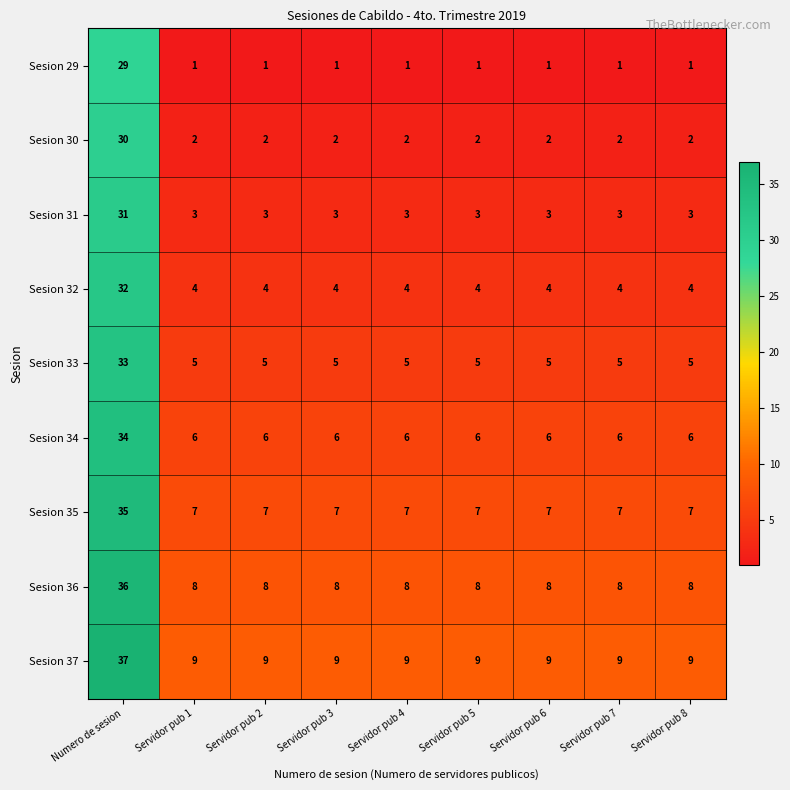

What is the sum of all Sesion 30 values?

46